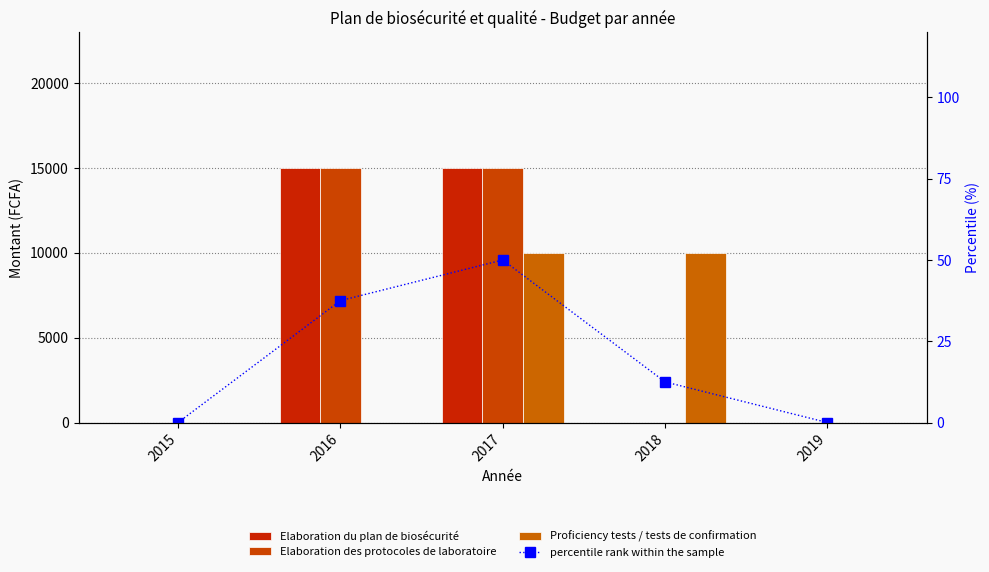

What value does the Proficiency tests / tests de confirmation series have at 2017?

10000.0